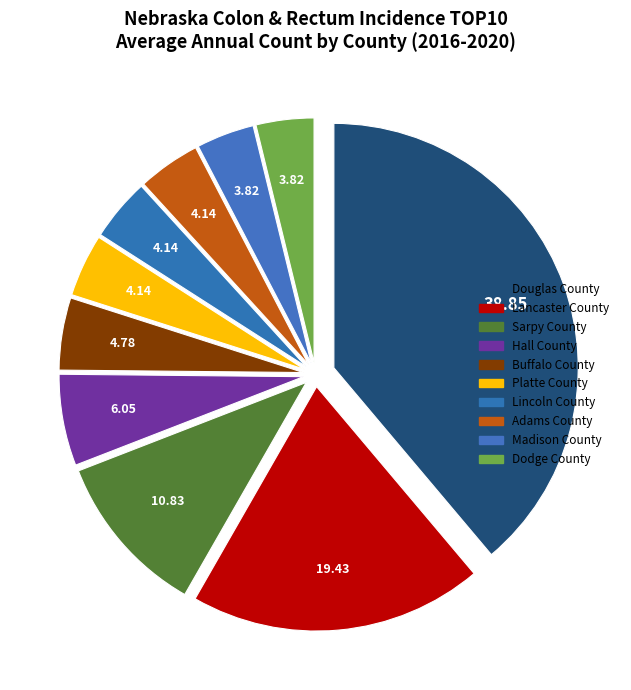

Count the number of slices in the pie.

10